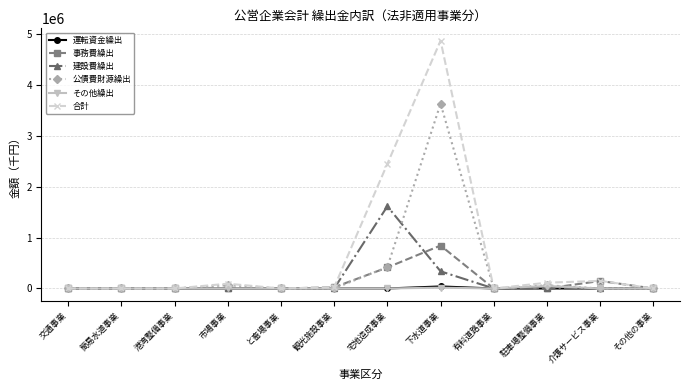

The value of その他繰出 at 有料道路事業 is 0. True or false?

True